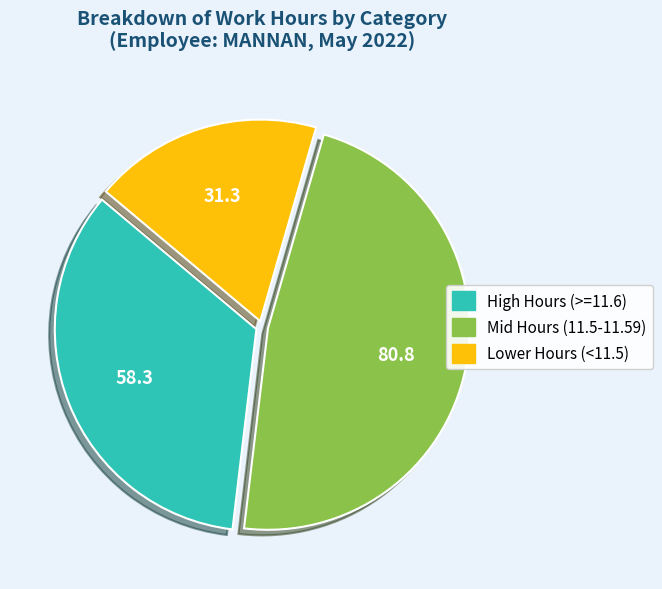

Is there any slice that represents more than half of the pie?

No